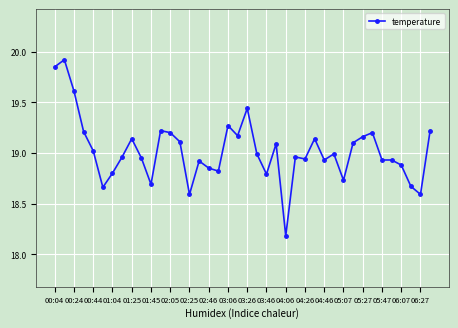

True or false: the data has more than 0 interior local peaks.

True